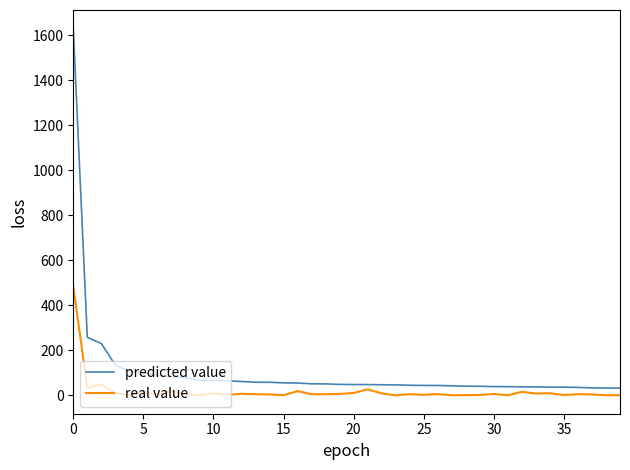

List the series in order of their overall mean, lowest first.

real value, predicted value